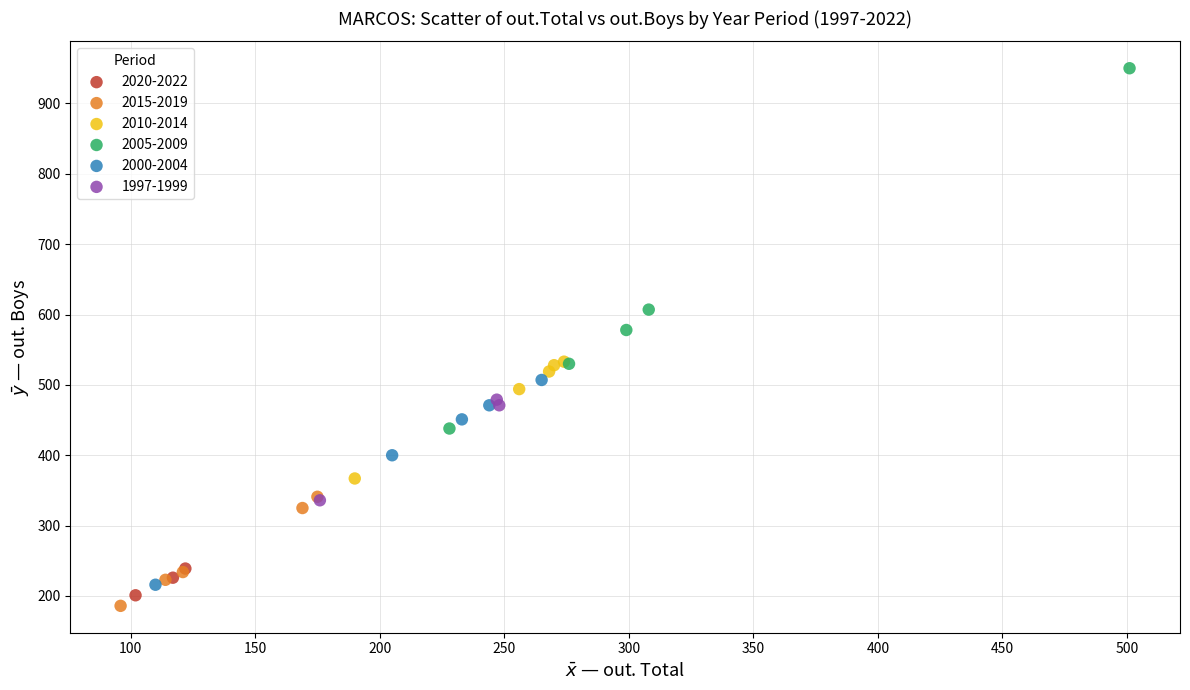

Which series contains the lowest Y value?

2015-2019